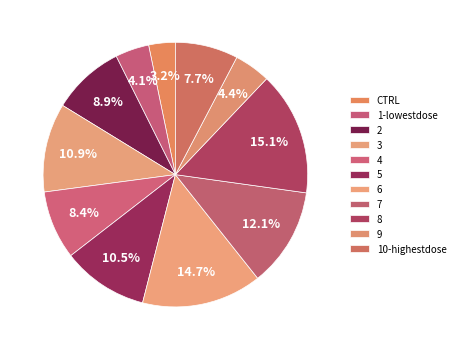

Which slice is the smallest?

CTRL